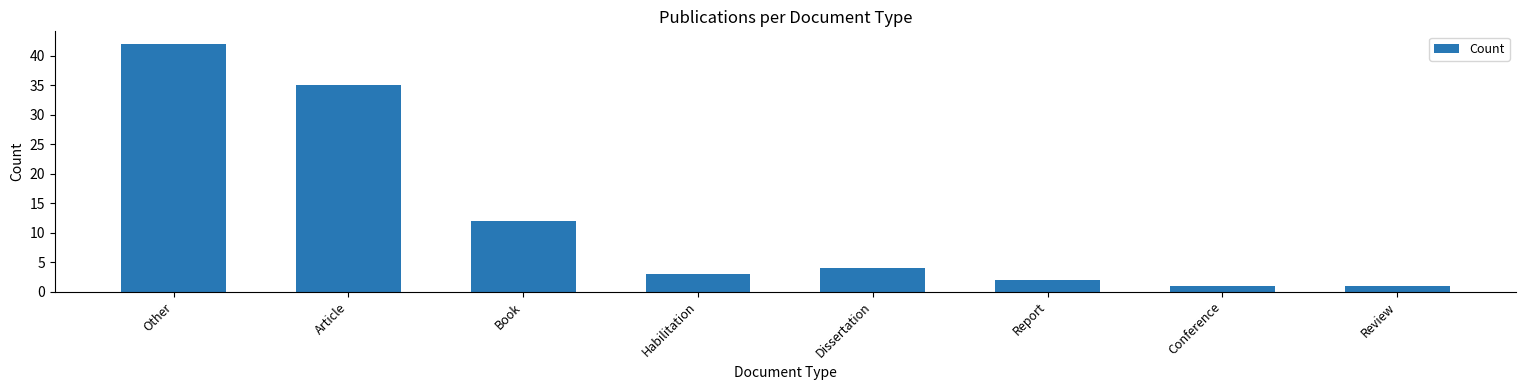

What position from the left is Book?

3